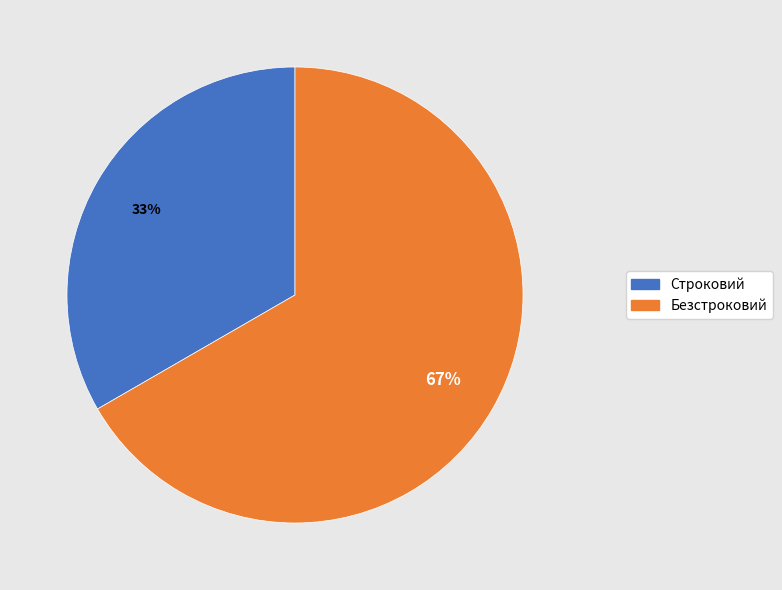

Do Строковий and Безстроковий together represent more than half of the pie?

Yes